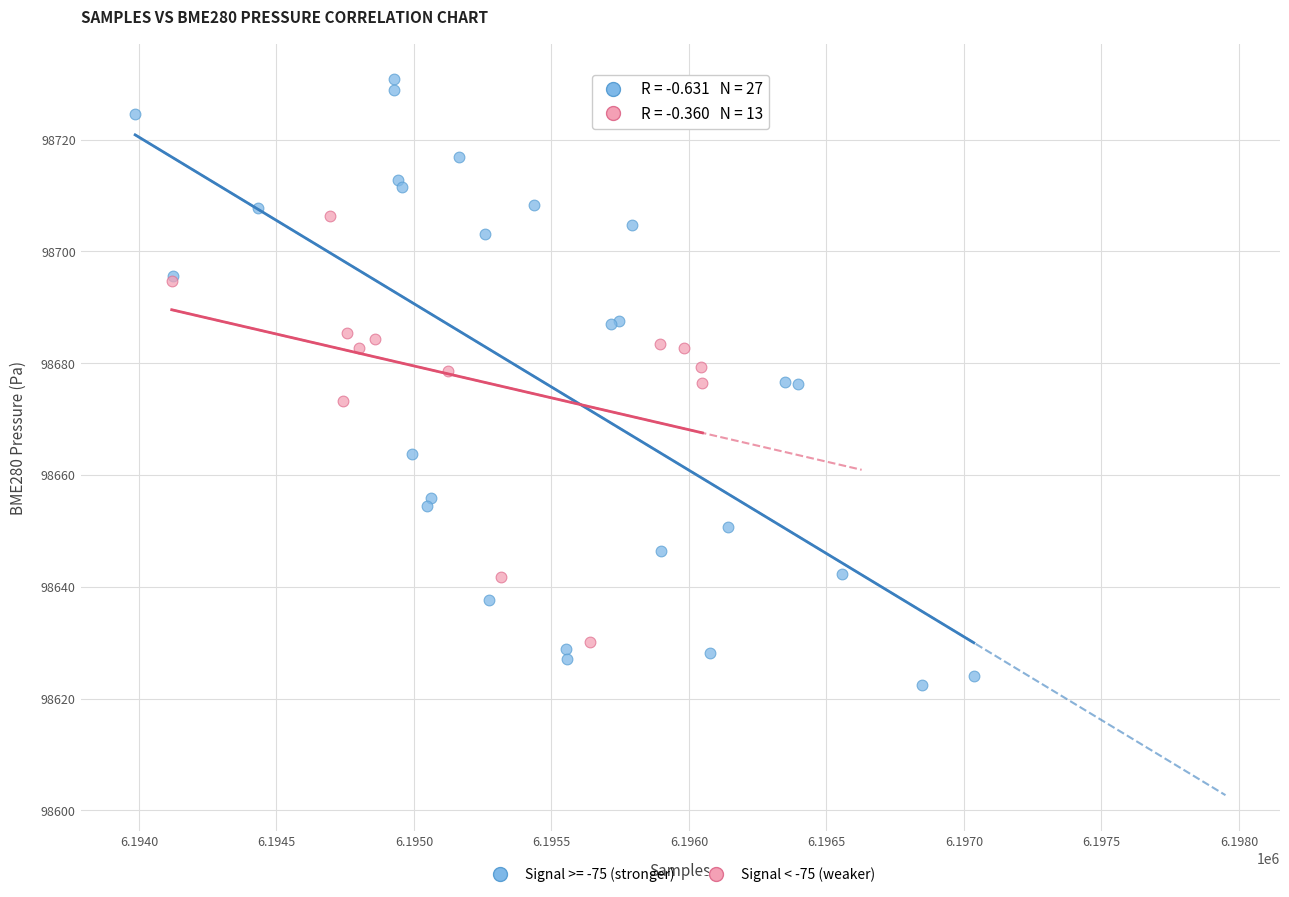

Which series has the largest Y range (max minus min)?

Signal >= -75 (stronger)